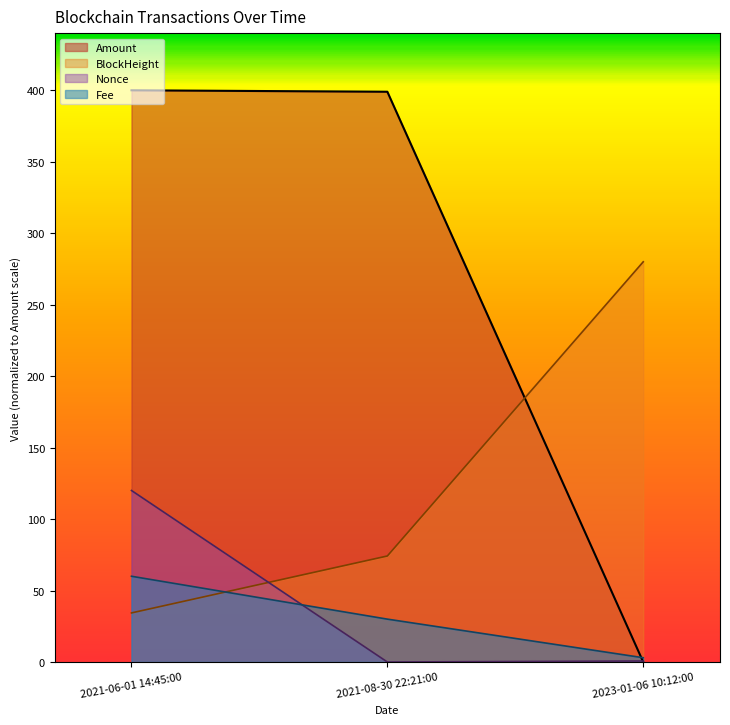

At how many categories does at least one series exceed 278?

3